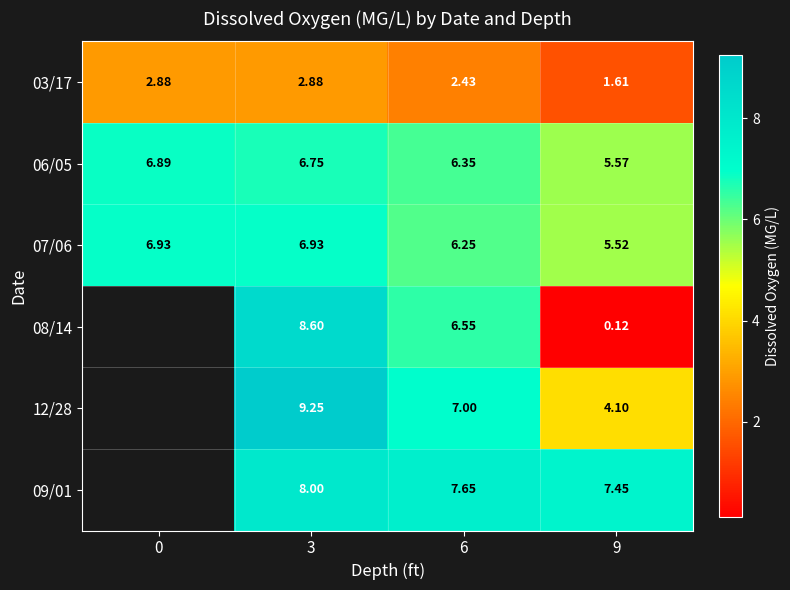

Is the value of 06/05 at 9 greater than the value of 03/17 at 3?

Yes